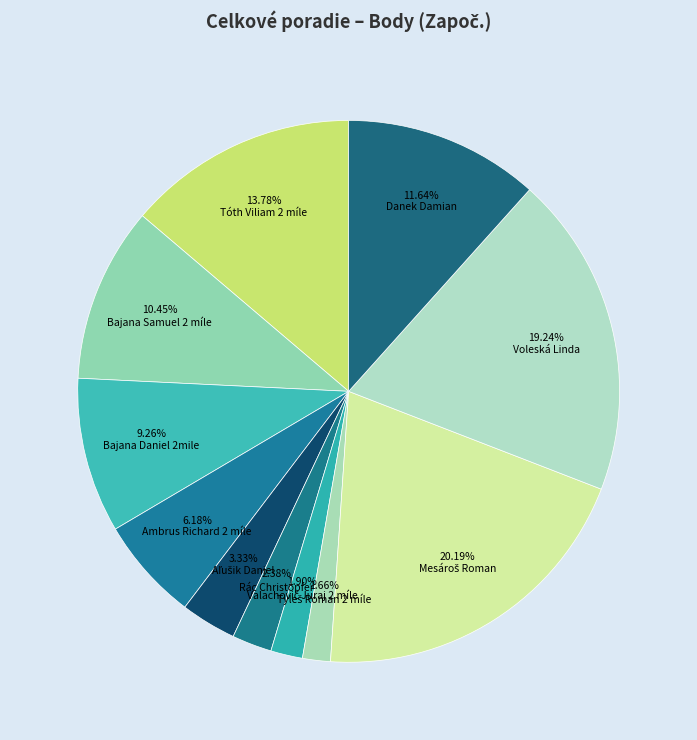

Is there a majority slice in this chart?

No